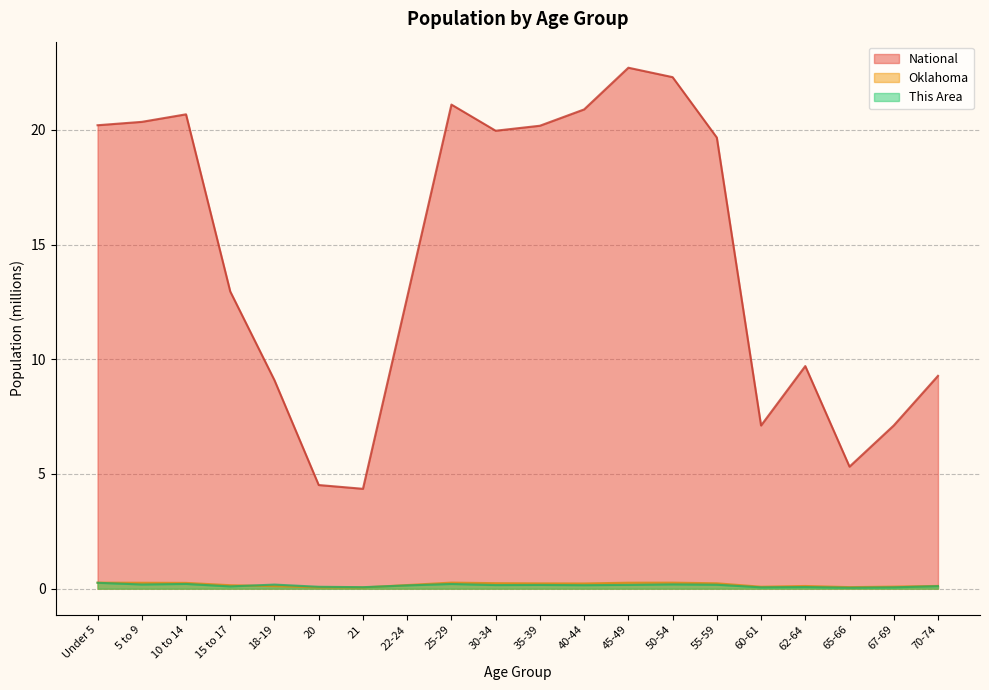

What is the maximum value for Oklahoma?

0.3